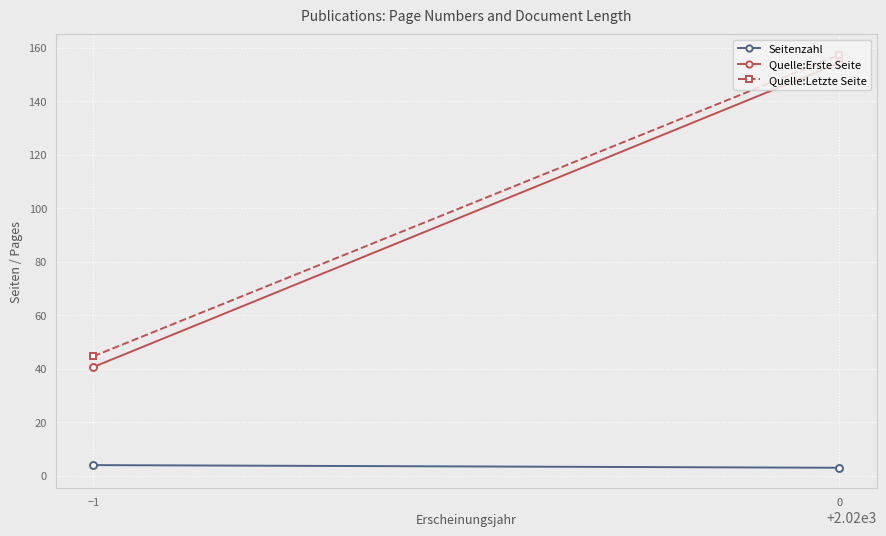

What is the difference between the highest and lowest values at 0?

154.3